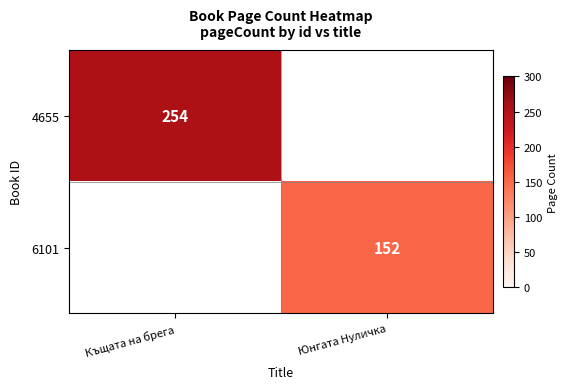

Is it true that 6101 equals 209 at Юнгата Нуличка?

False